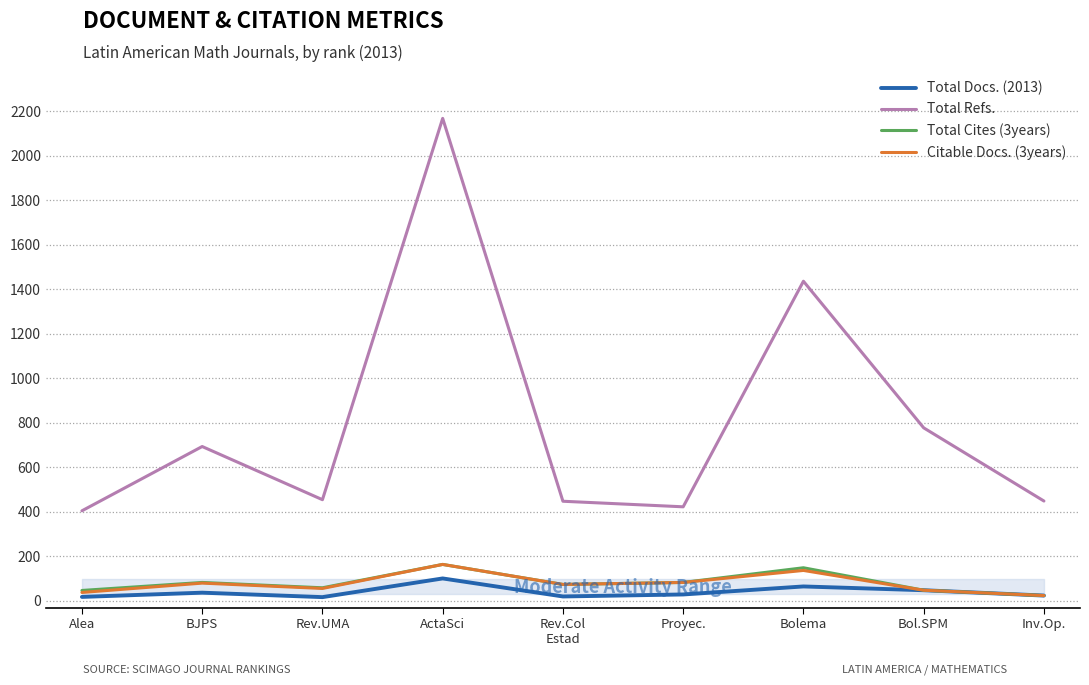

True or false: Citable Docs. (3years) has a value of 24 at Inv.Op..

True